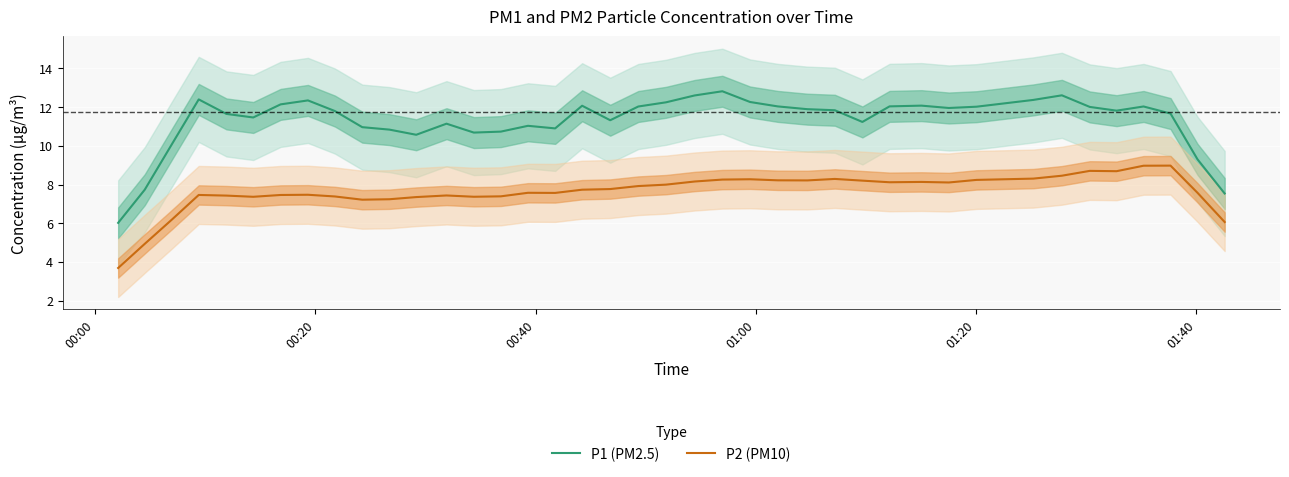

What is the minimum value for P2 (PM10)?

3.7